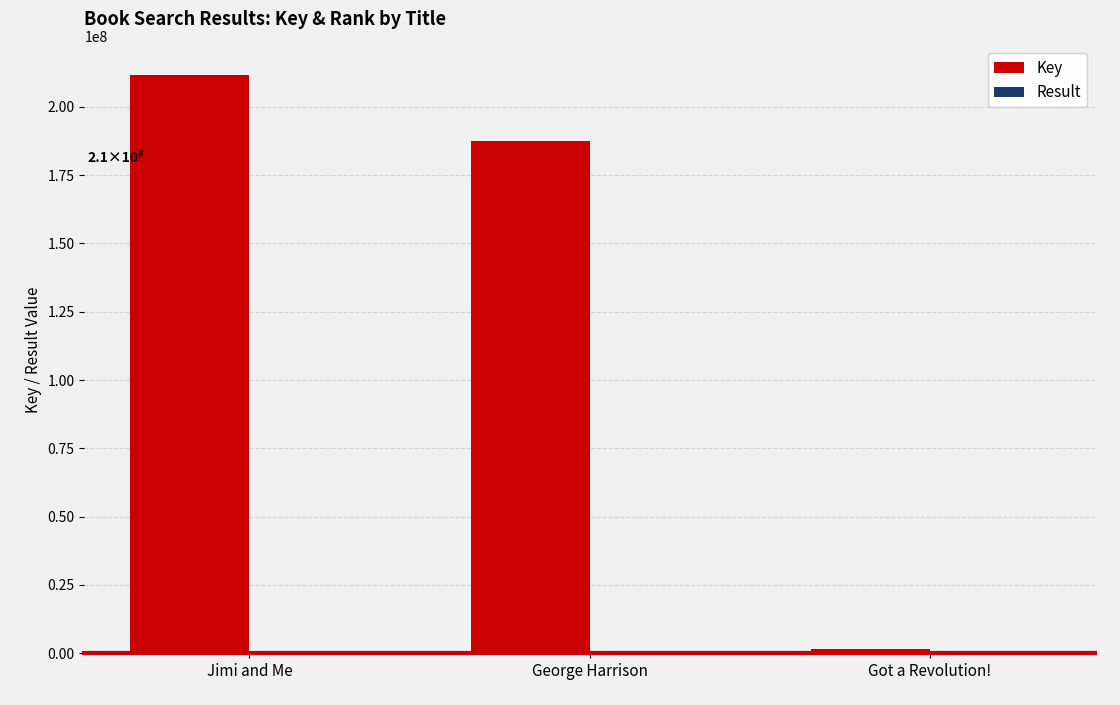

What is the total value across all series at George Harrison?

187414937